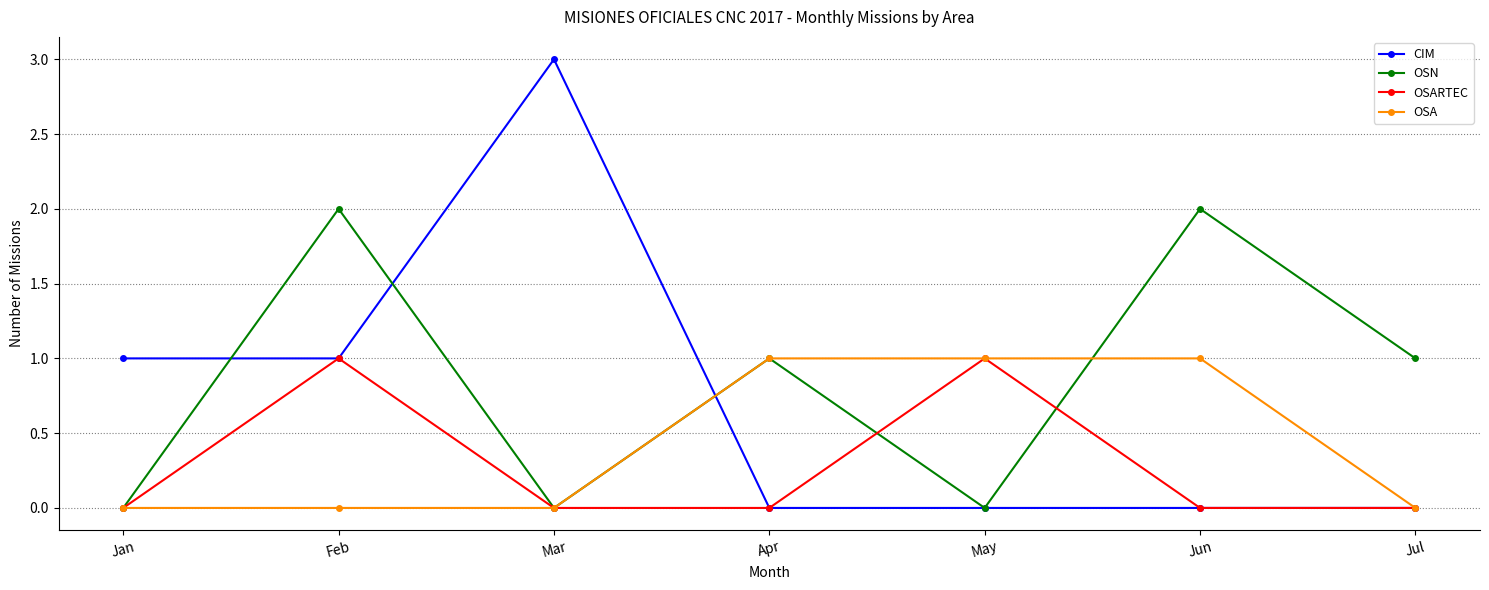

Is it true that CIM equals -1 at Jul?

False